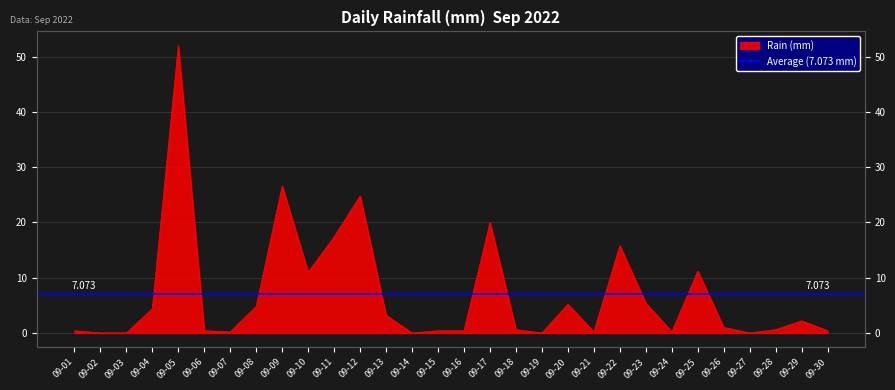

Does the chart display data point markers on the line(s)?

No